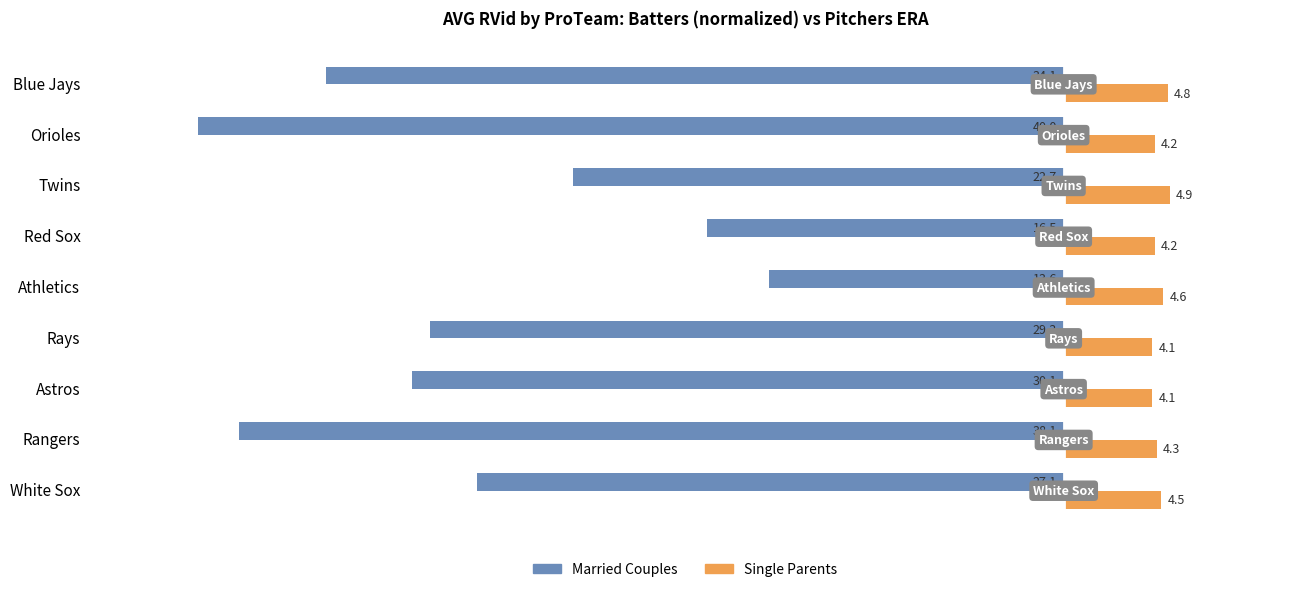

What are all the series names shown in the legend?

Married Couples, Single Parents